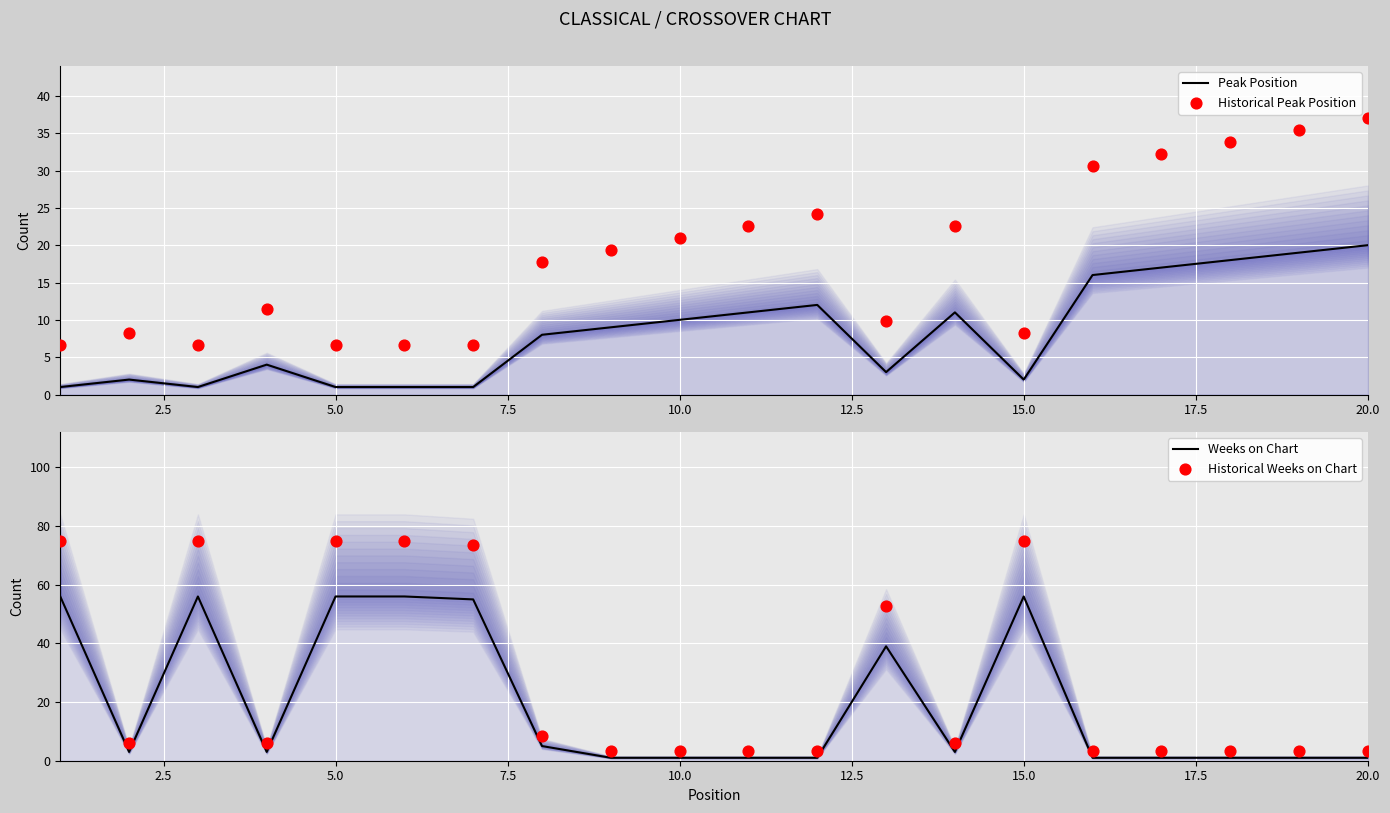

At how many categories does at least one series exceed 25?

12